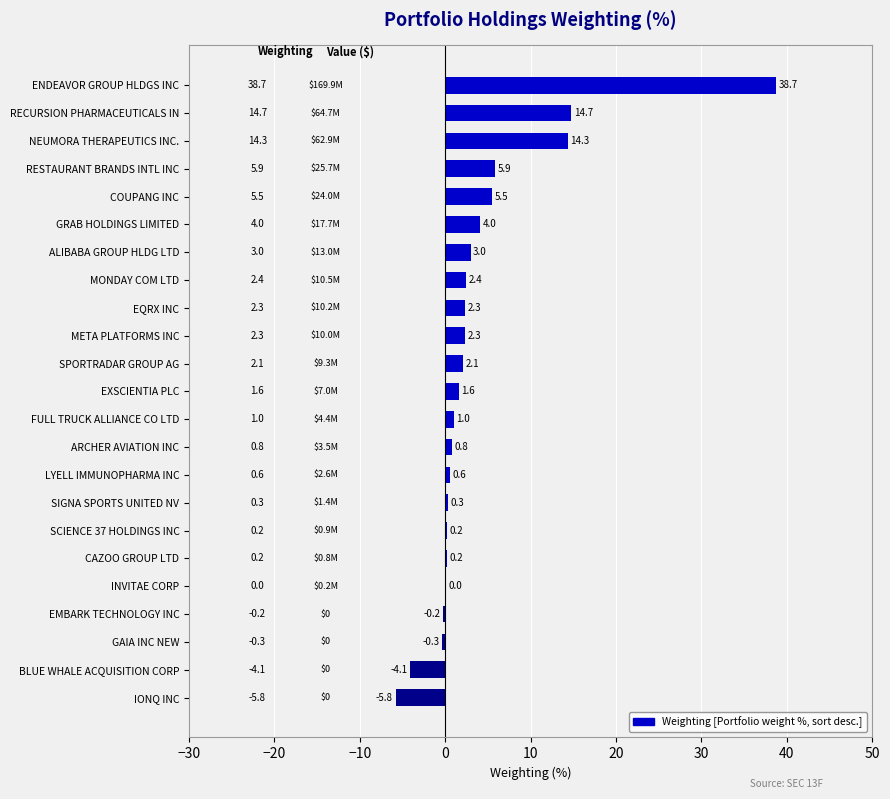

The chart shows a value of 38.7 at ENDEAVOR GROUP HLDGS INC. True or false?

True